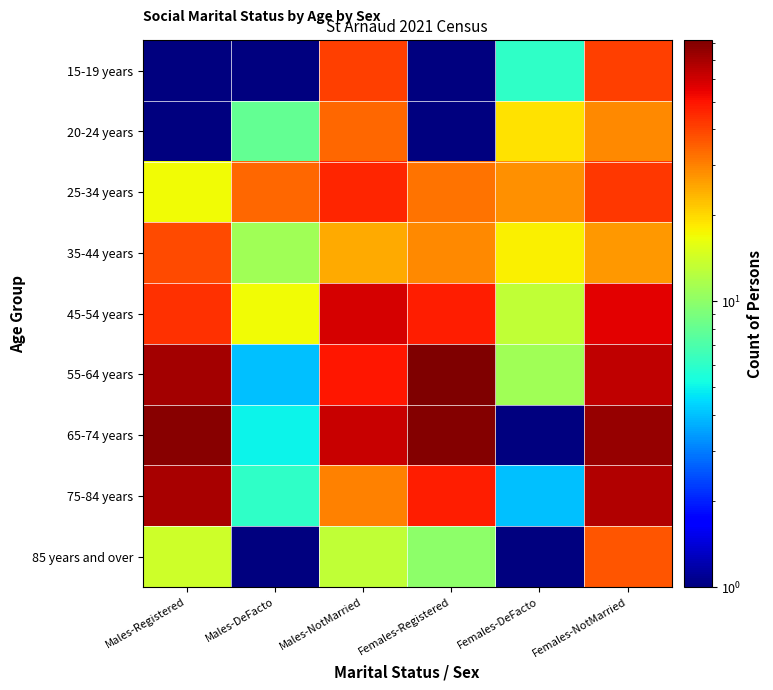

Rank the series by their maximum value, from highest to lowest.

55-64 years, 65-74 years, 75-84 years, 45-54 years, 25-34 years, 15-19 years, 35-44 years, 85 years and over, 20-24 years